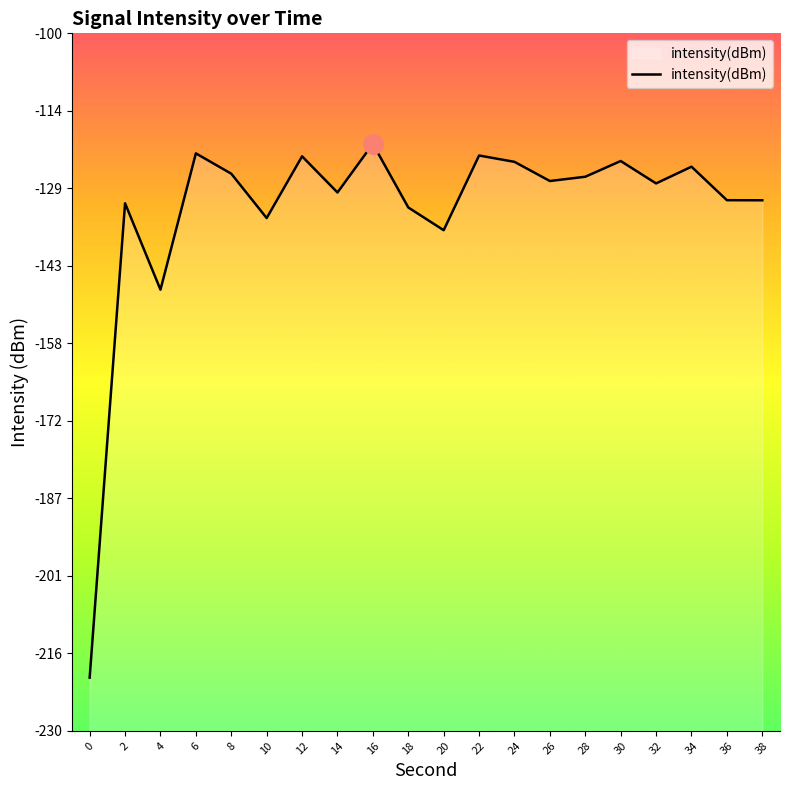

Rank the categories by value from highest to lowest.

16, 6, 22, 12, 30, 24, 34, 8, 28, 26, 32, 14, 36, 38, 2, 18, 10, 20, 4, 0